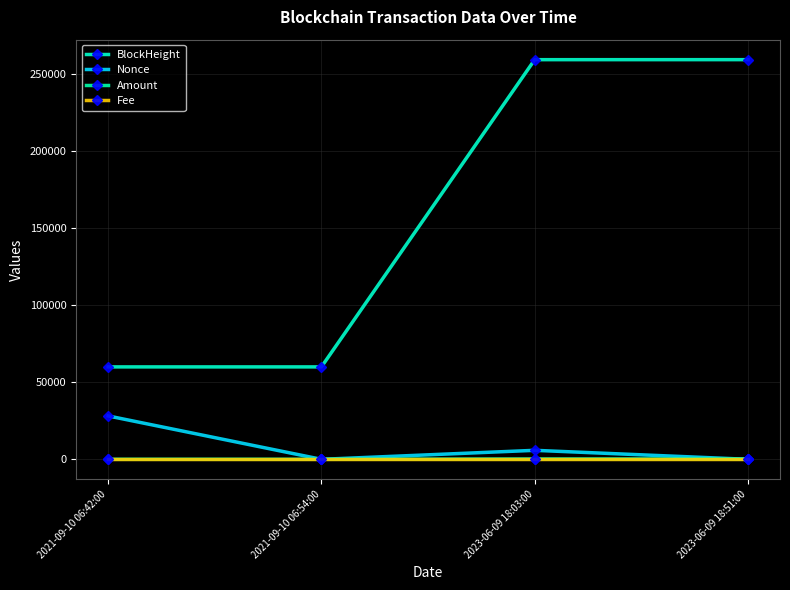

Rank the series by their maximum value, from lowest to highest.

Fee, Amount, Nonce, BlockHeight